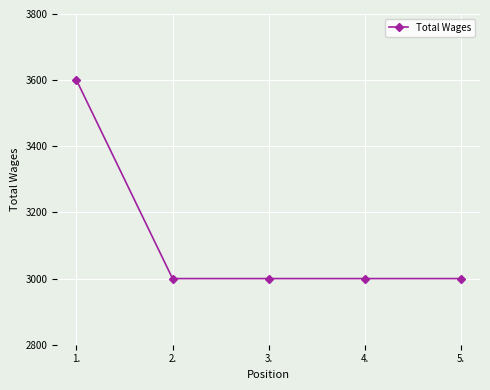

Approximately how many times larger is the value at 5. compared to 2.?

1.0